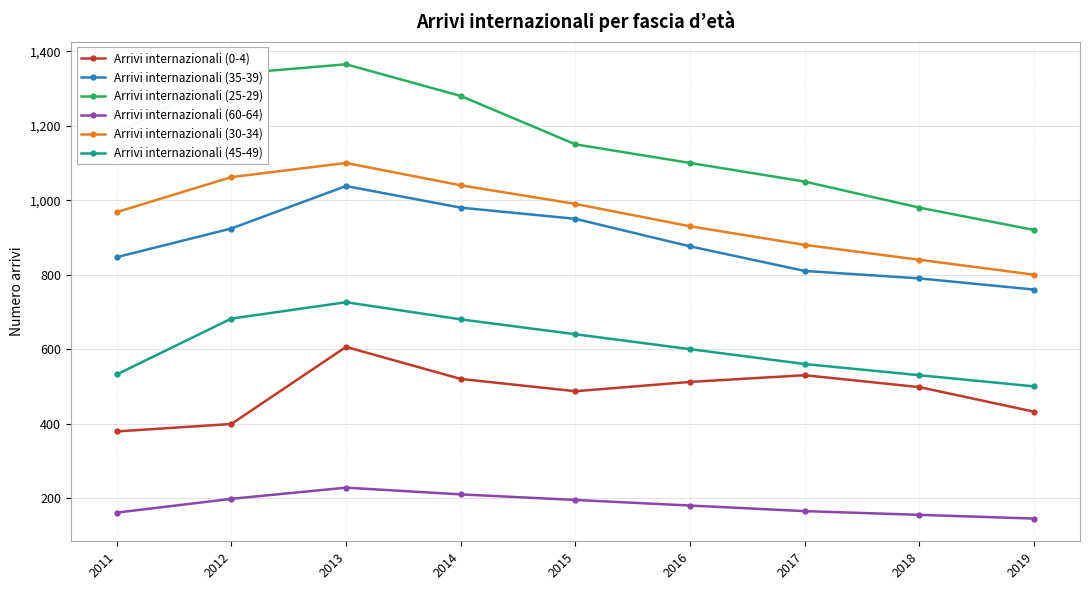

True or false: Arrivi internazionali (30-34) has a value of 1373 at 2015.

False